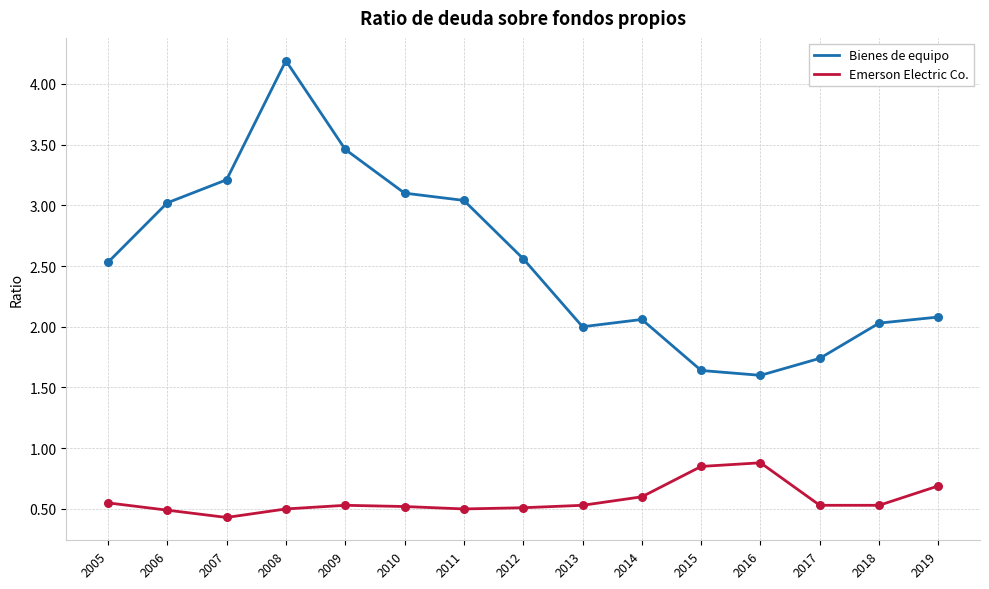

At which category is the sum across all series the highest?

2008